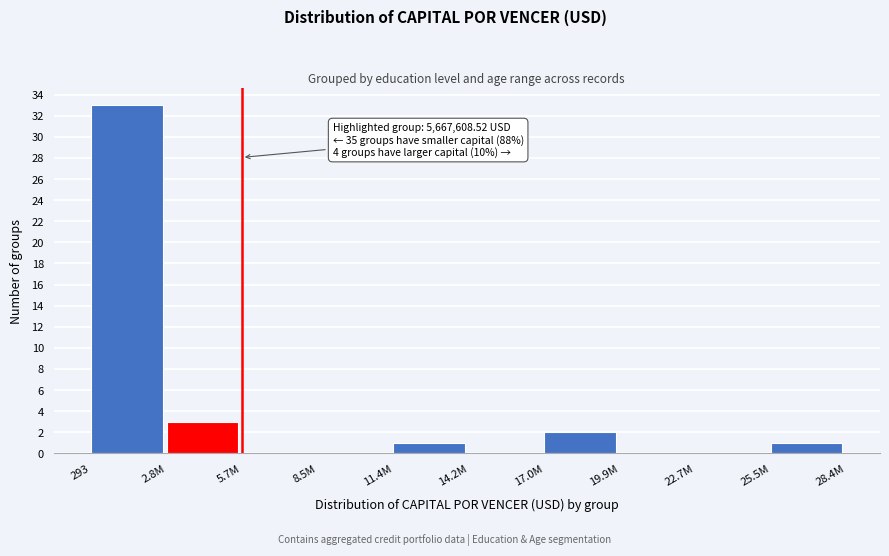

Reading left to right, list all the values displayed in this chart.

293=33	2.8M=3	5.7M=0	8.5M=0	11.4M=1	14.2M=0	17.0M=2	19.9M=0	22.7M=0	25.5M=1